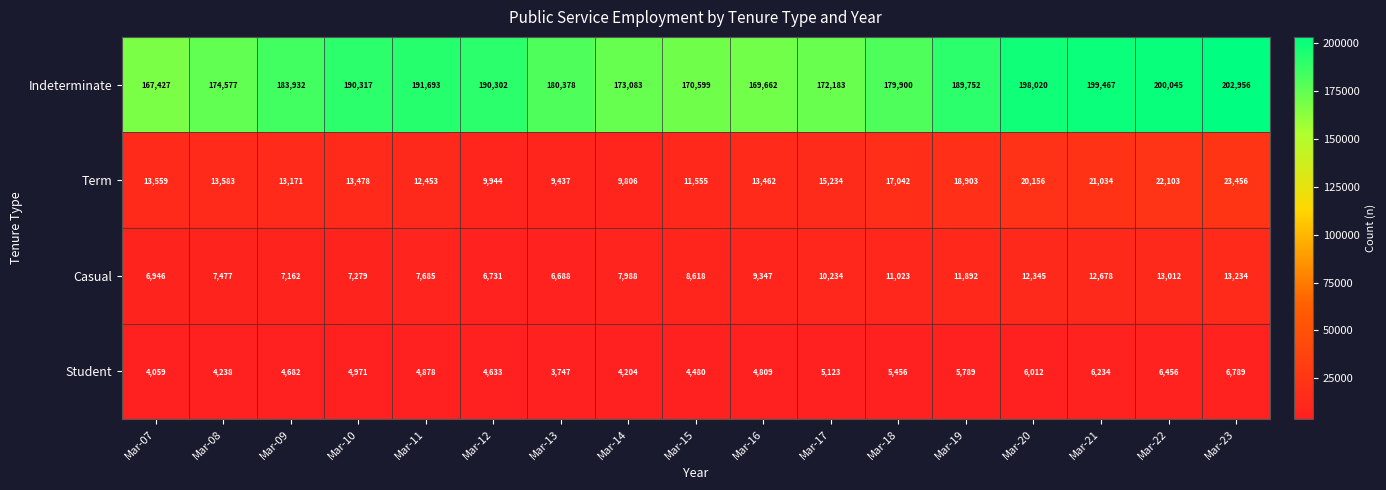

Count the number of data series in this chart.

4